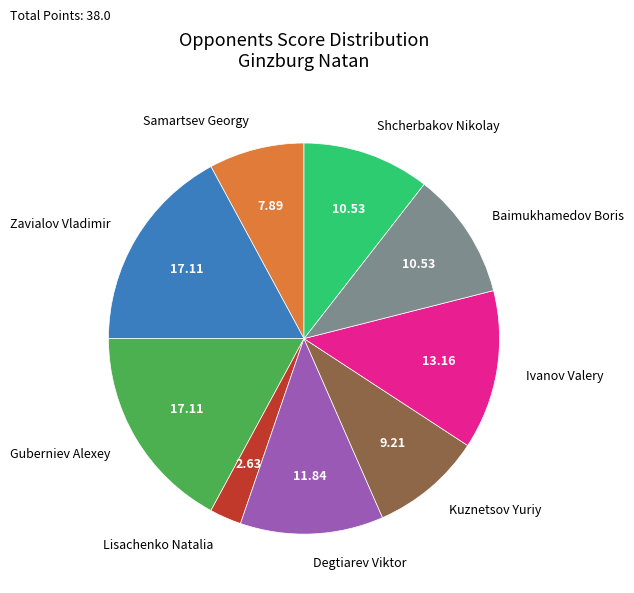

Is there a majority slice in this chart?

No